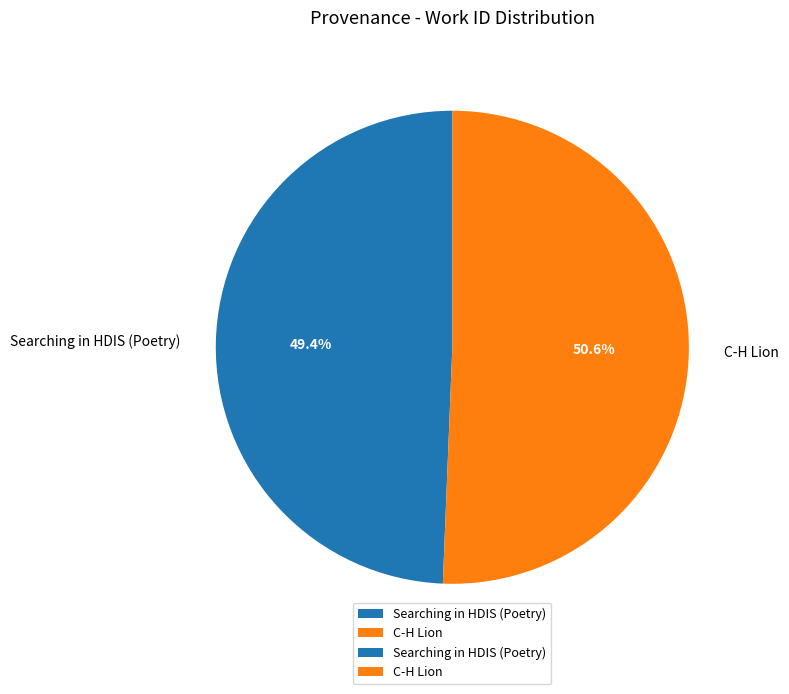

The Searching in HDIS (Poetry) slice represents 58% of the pie. True or false?

False